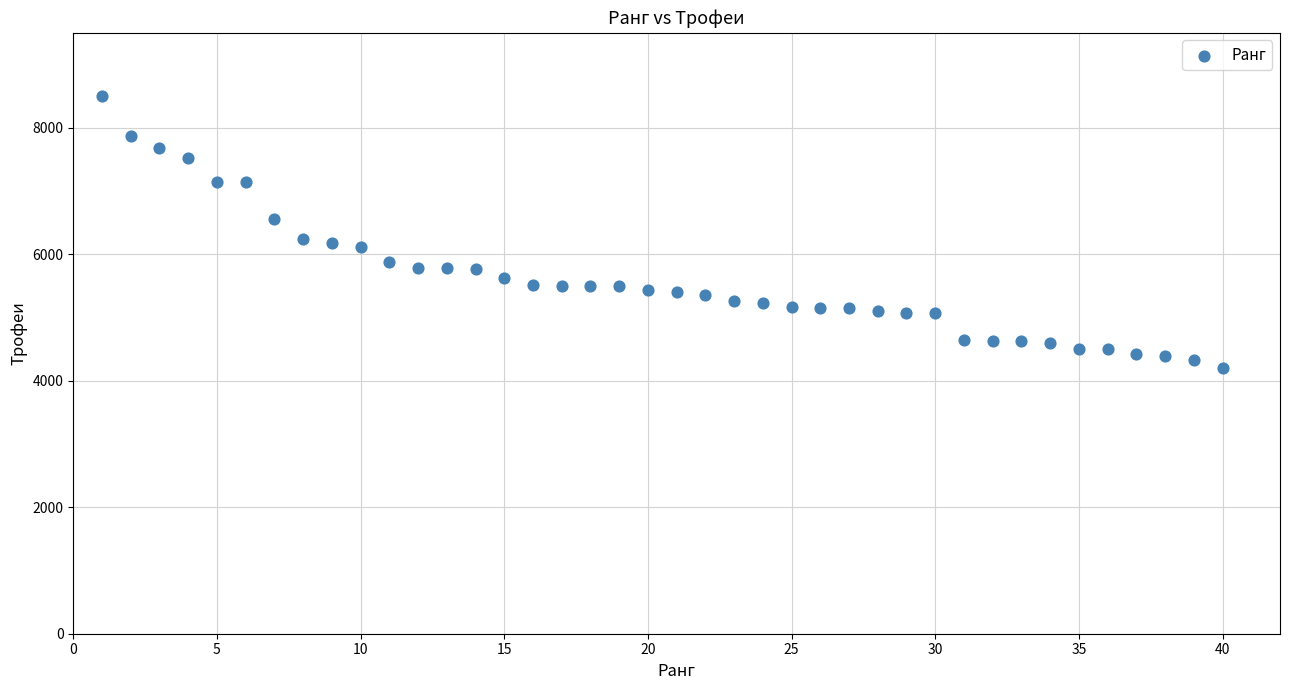

What is the range of X values (max minus min)?

39